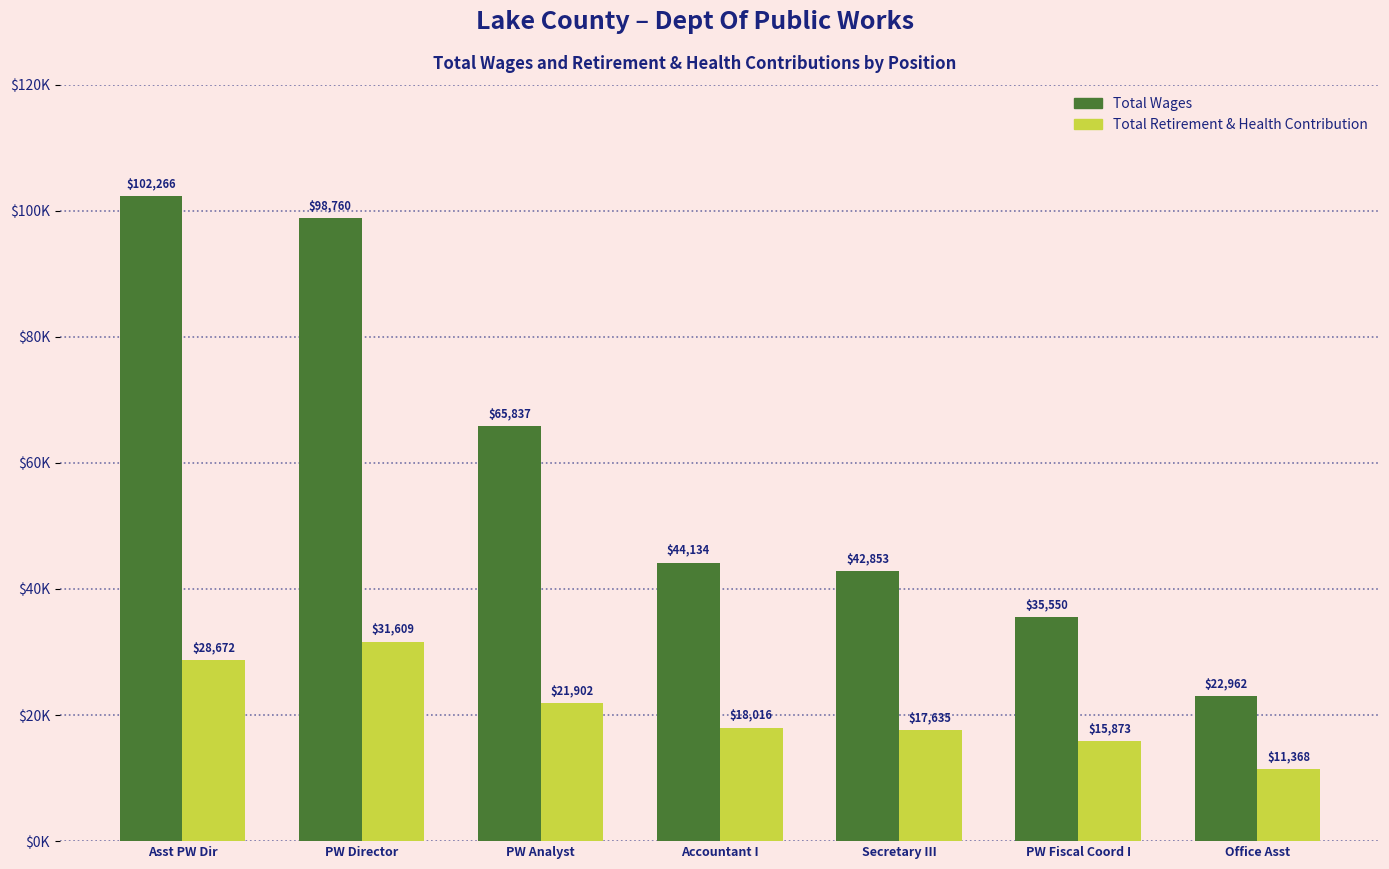

Reading right to left, what are all the values shown in this chart?

Total Wages: Office Asst=22962	PW Fiscal Coord I=35550	Secretary III=42853	Accountant I=44134	PW Analyst=65837	PW Director=98760	Asst PW Dir=102266
Total Retirement & Health Contribution: Office Asst=11368	PW Fiscal Coord I=15873	Secretary III=17635	Accountant I=18016	PW Analyst=21902	PW Director=31609	Asst PW Dir=28672